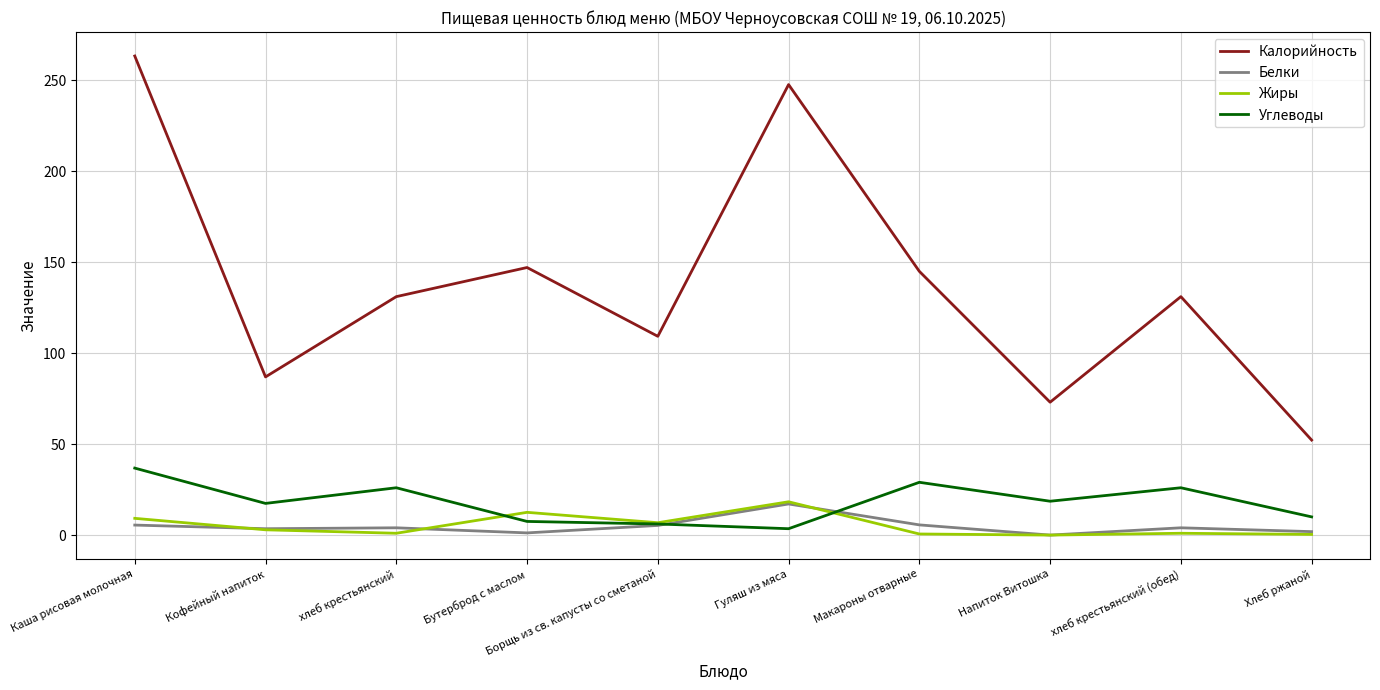

What are all the series names shown in the legend?

Калорийность, Белки, Жиры, Углеводы